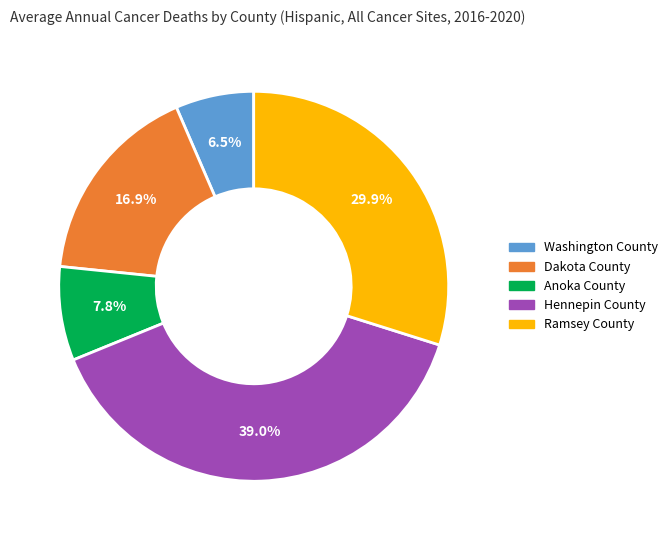

Does any single category account for the majority?

No